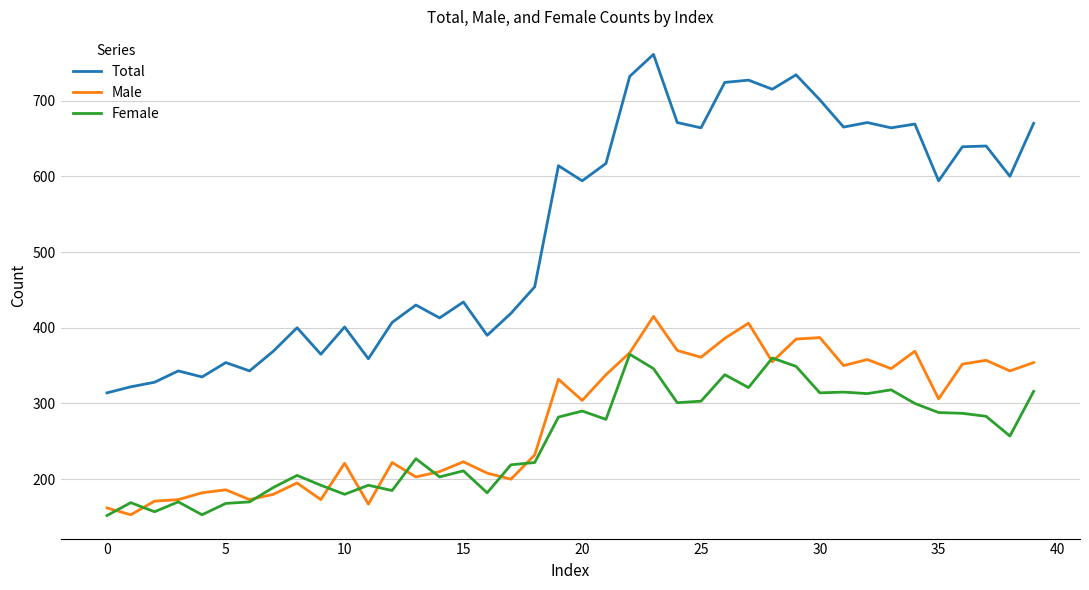

List the series in order of their peak value, lowest first.

Female, Male, Total